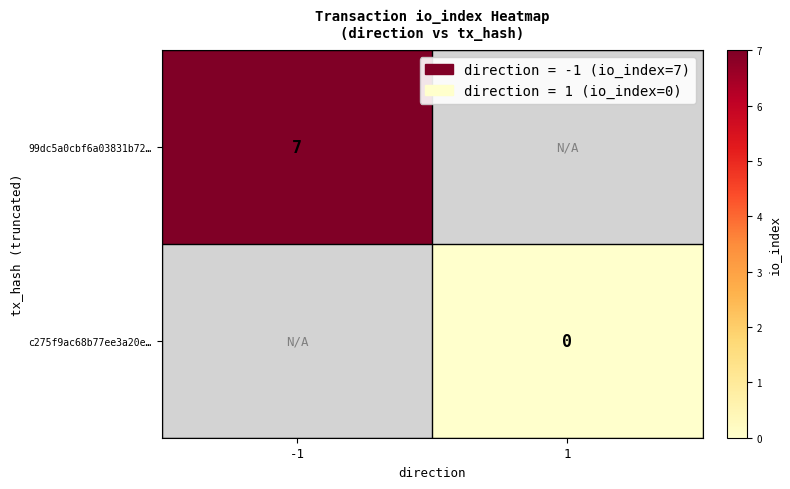

Is it true that 99dc5a0cbf6a03831b72… equals 11 at -1?

False